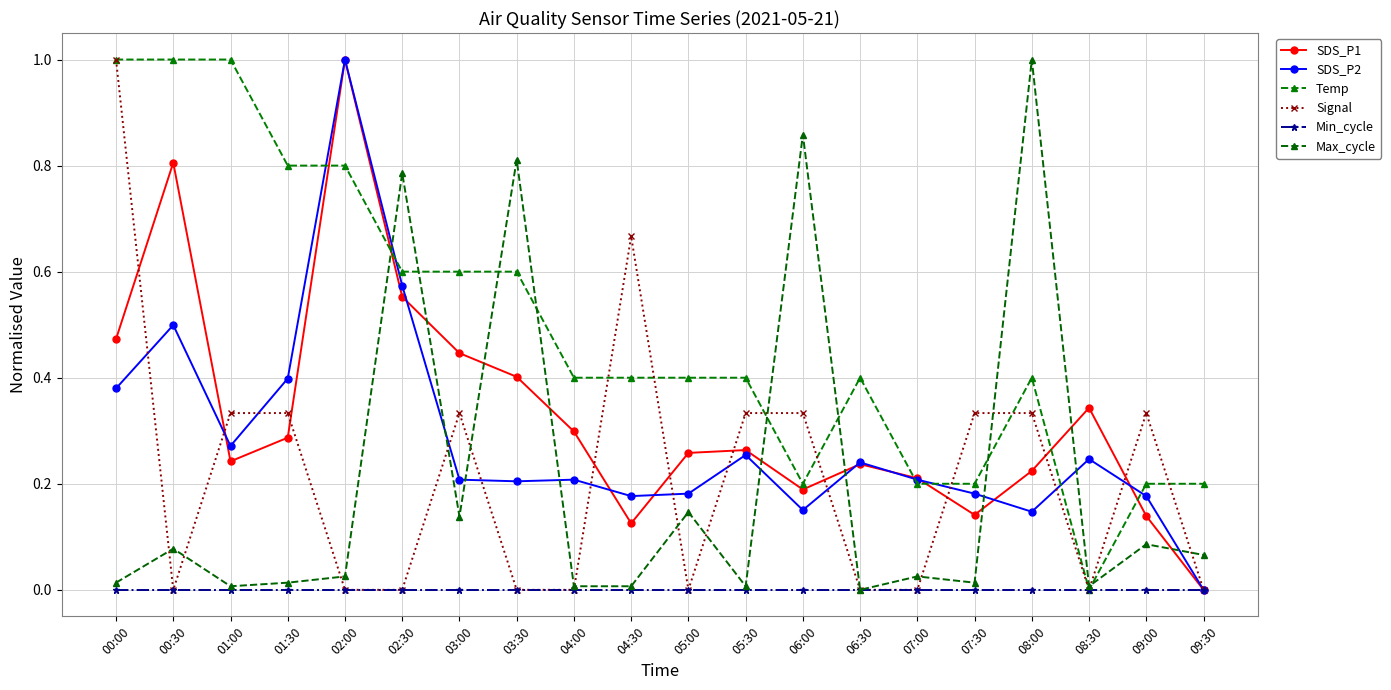

True or false: SDS_P2 and Max_cycle cross at least once.

True